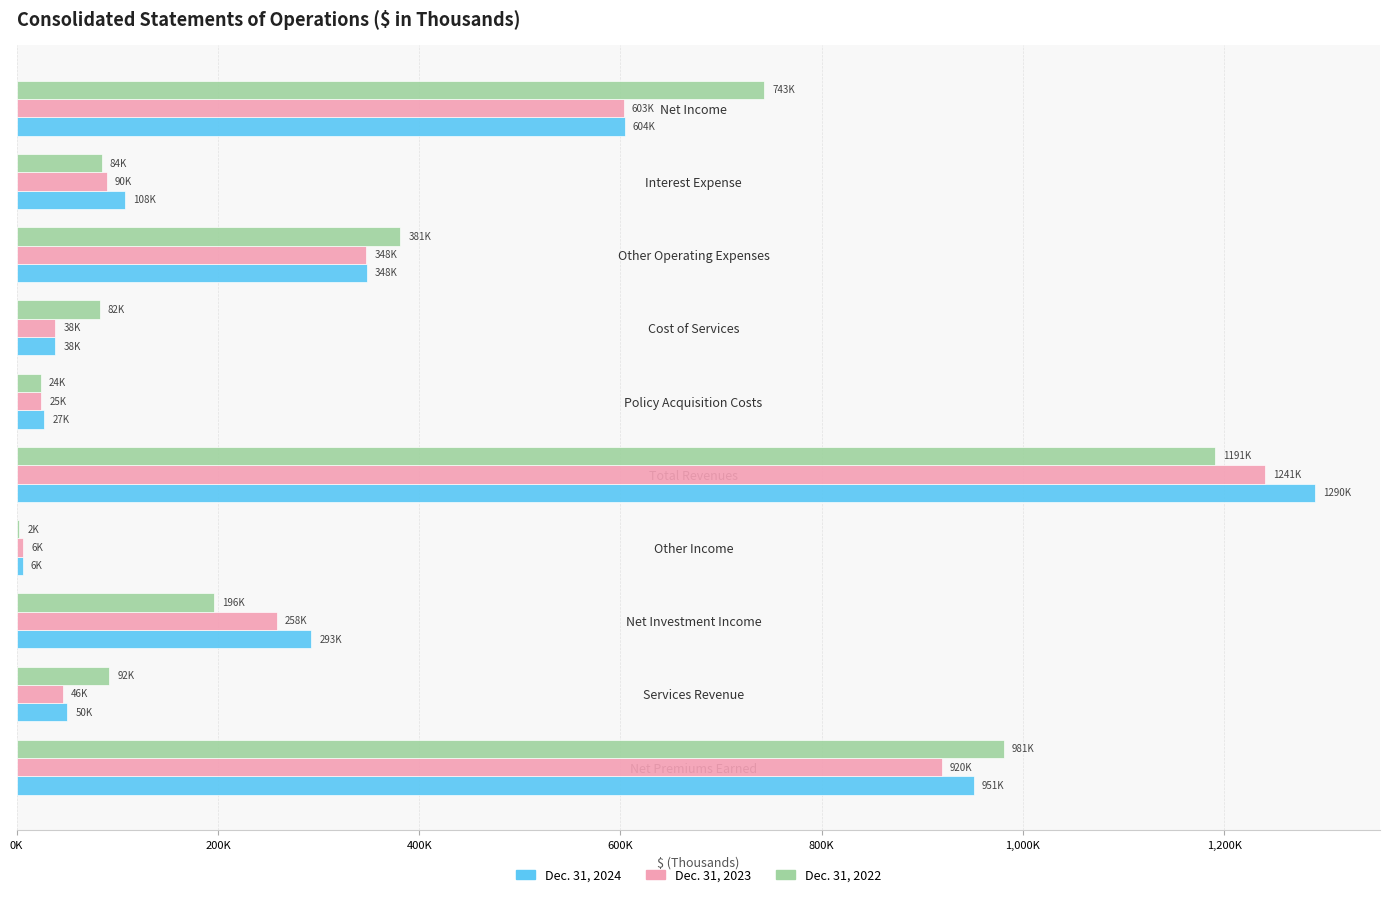

Which category has the highest value in the Dec. 31, 2022 series?

Total Revenues